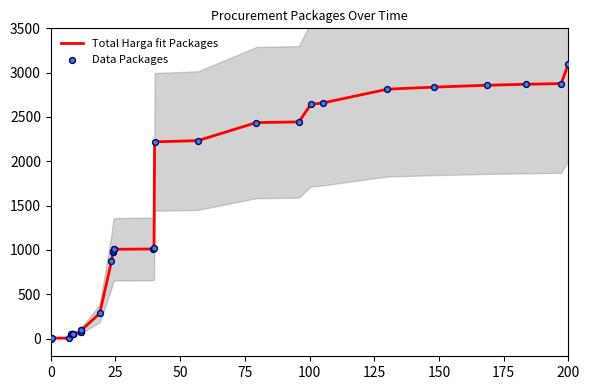

Which series contains the highest Y value?

Total Harga fit Packages